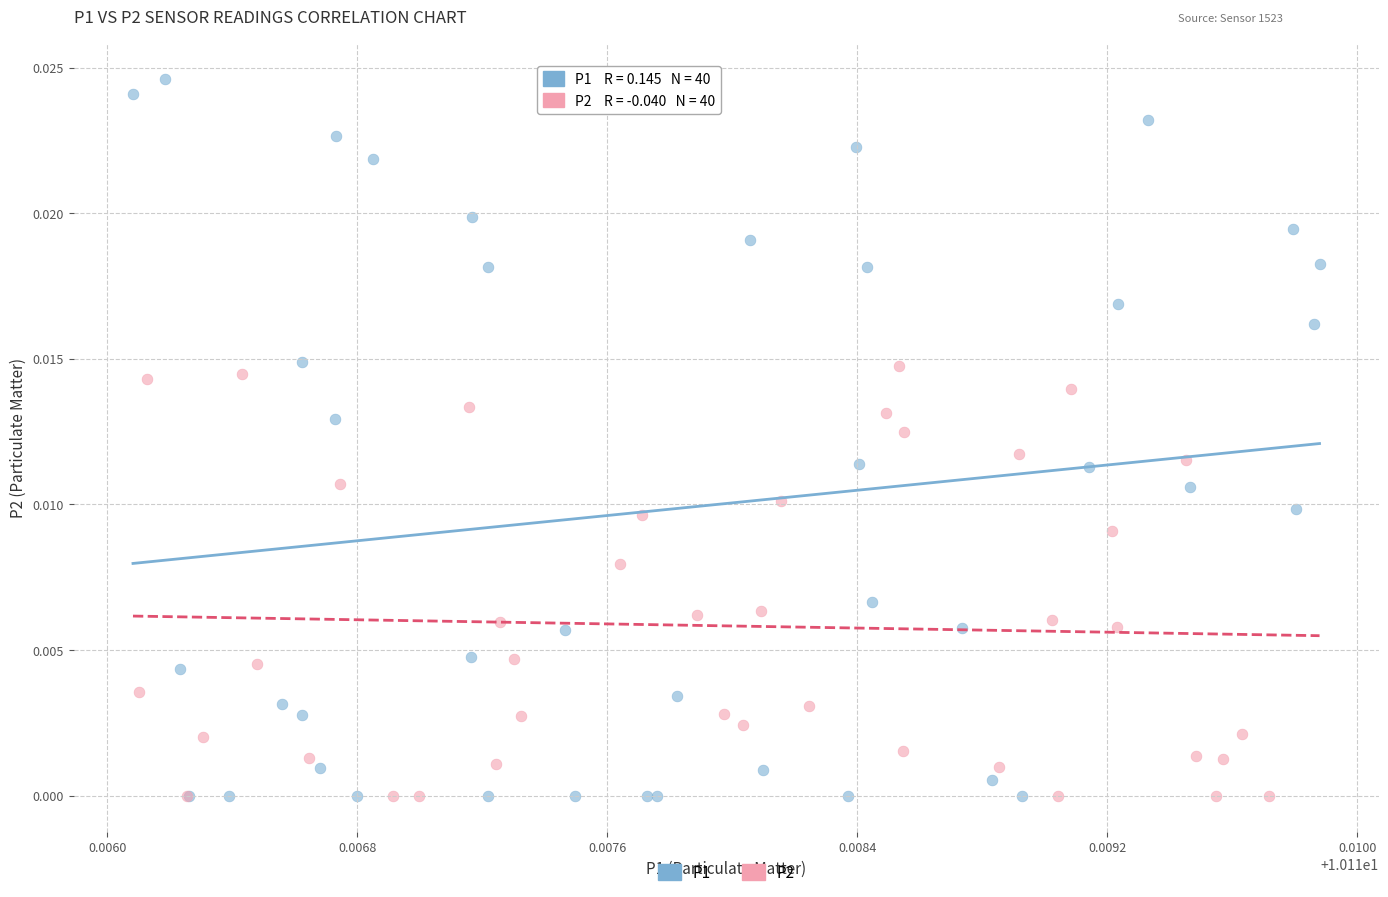

Which series has the largest Y range (max minus min)?

P1